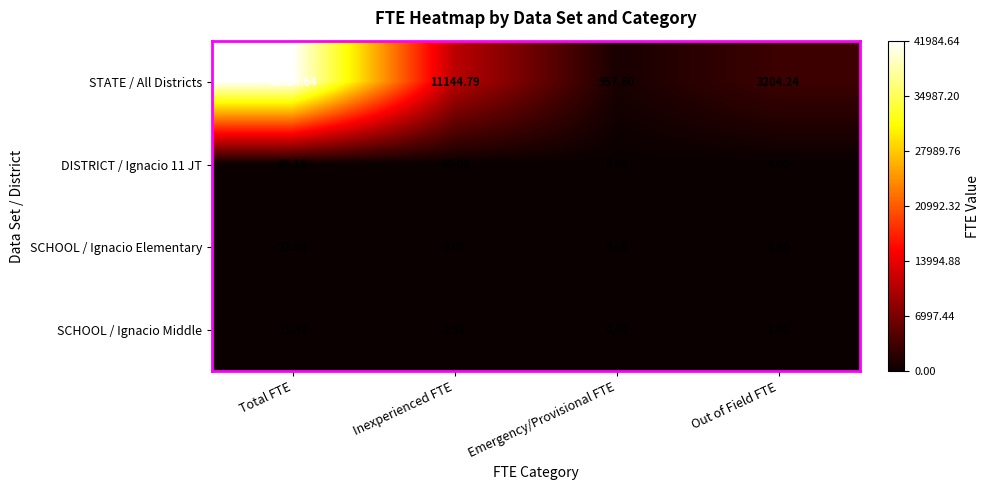

Which category has the lowest value across all series?

Emergency/Provisional FTE